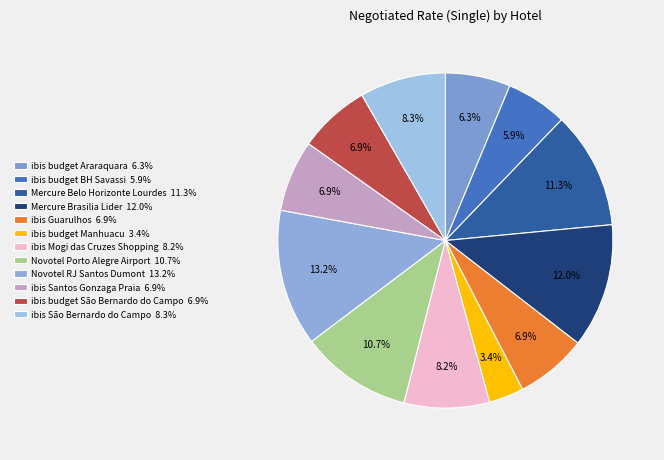

How many slices are in this pie chart?

12